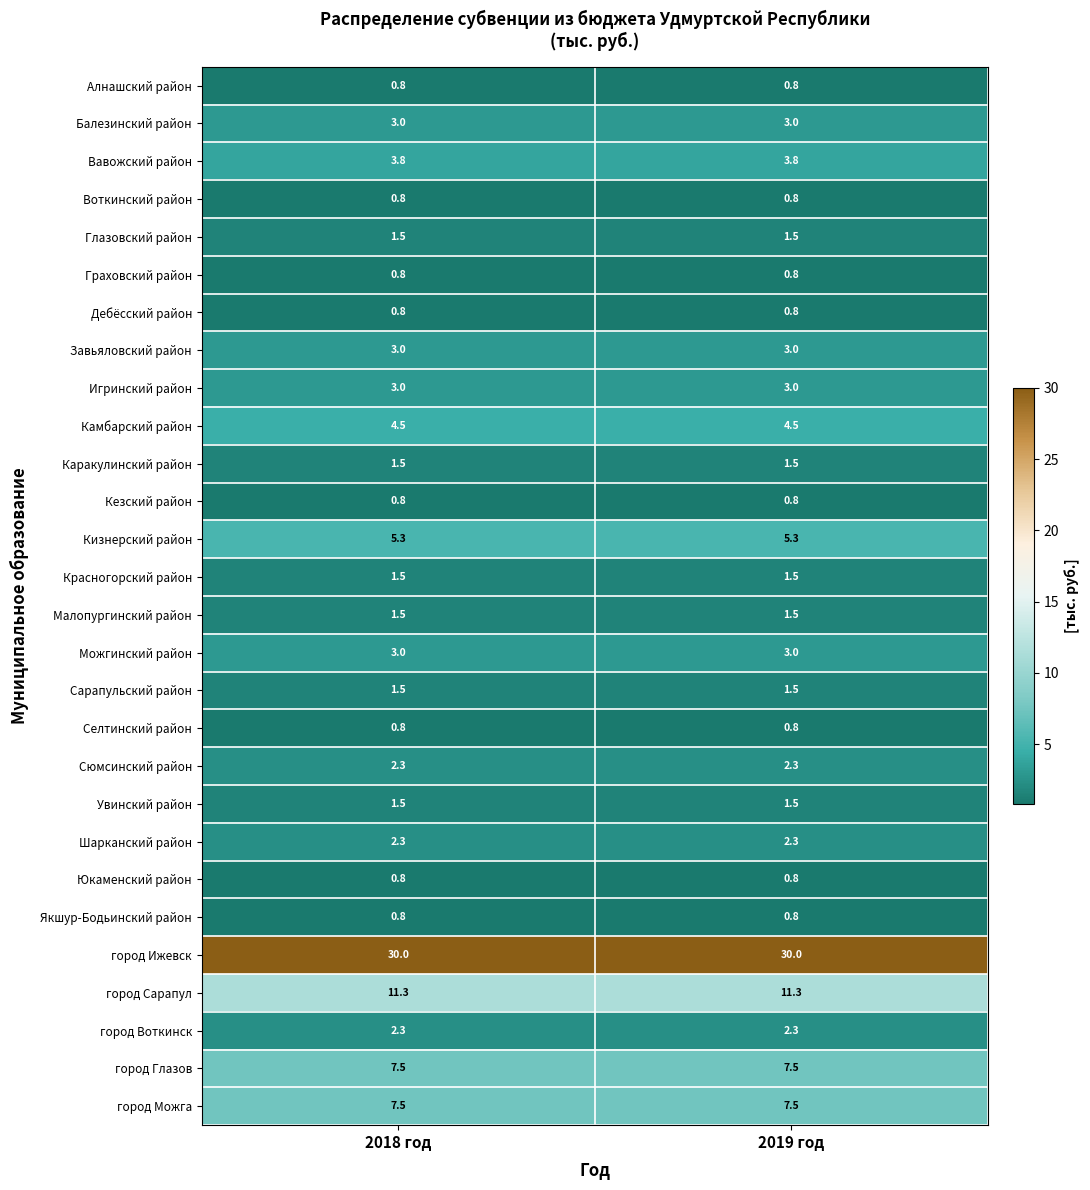

What is the difference between the highest and lowest values at 2018 год?

29.2